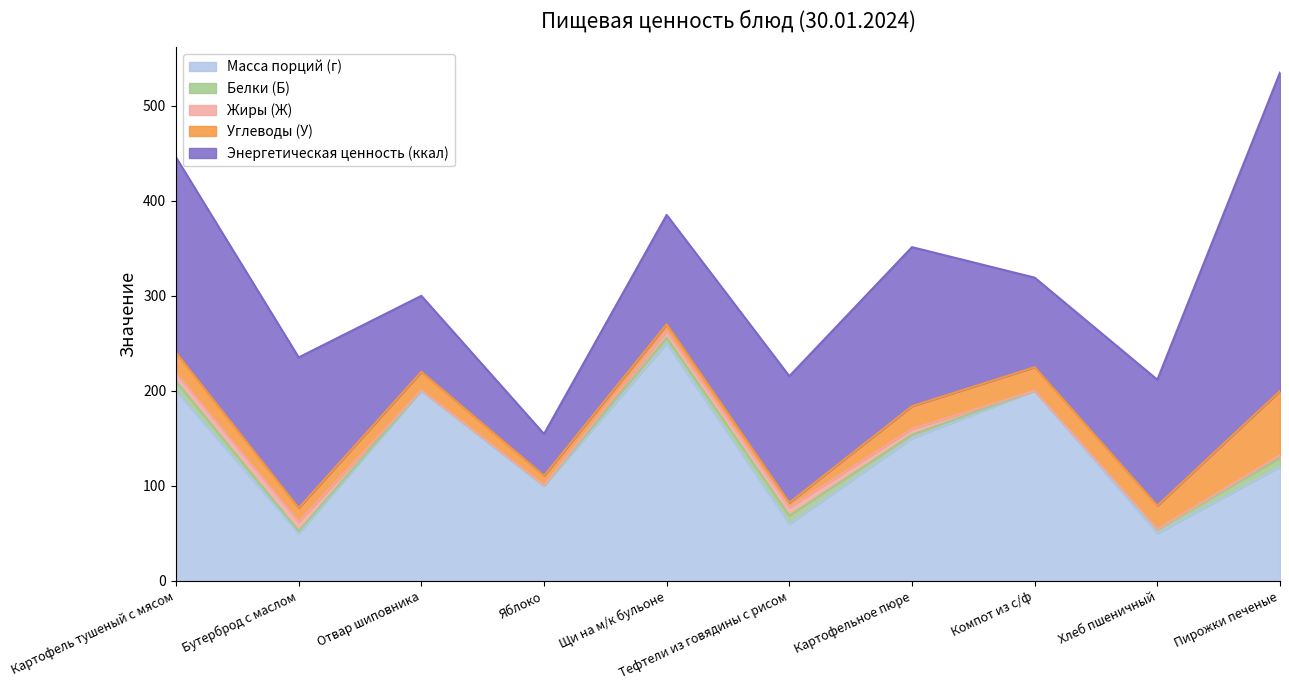

What is the average value of the Жиры (Ж) series?

4.4